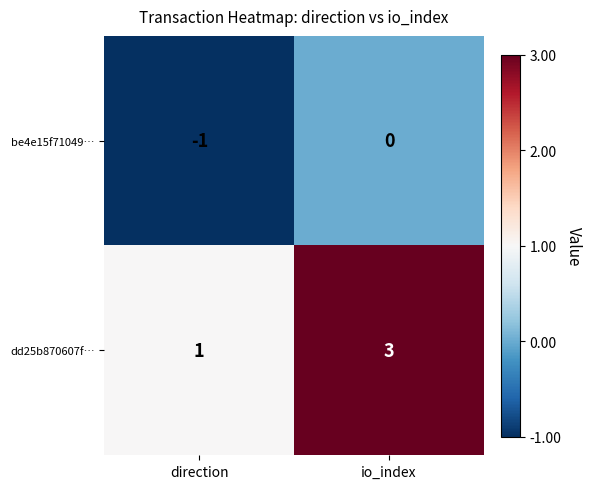

Reading right to left, extract all data points from this chart.

be4e15f71049…: io_index=0	direction=-1
dd25b870607f…: io_index=3	direction=1